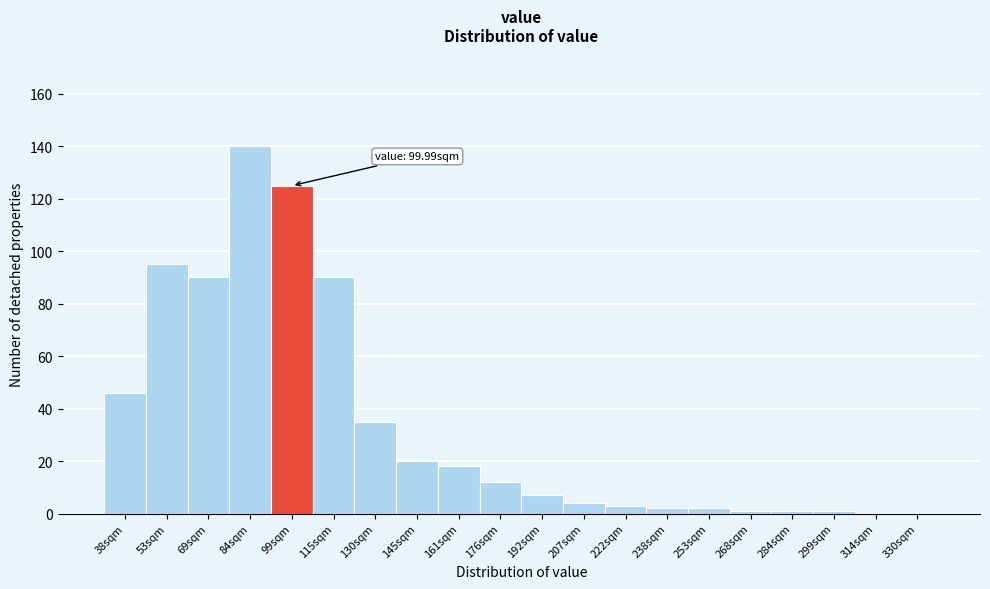

Reading left to right, what are all the values shown in this chart?

38sqm=46	53sqm=95	69sqm=90	84sqm=140	99sqm=125	115sqm=90	130sqm=35	145sqm=20	161sqm=18	176sqm=12	192sqm=7	207sqm=4	222sqm=3	238sqm=2	253sqm=2	268sqm=1	284sqm=1	299sqm=1	314sqm=0	330sqm=0